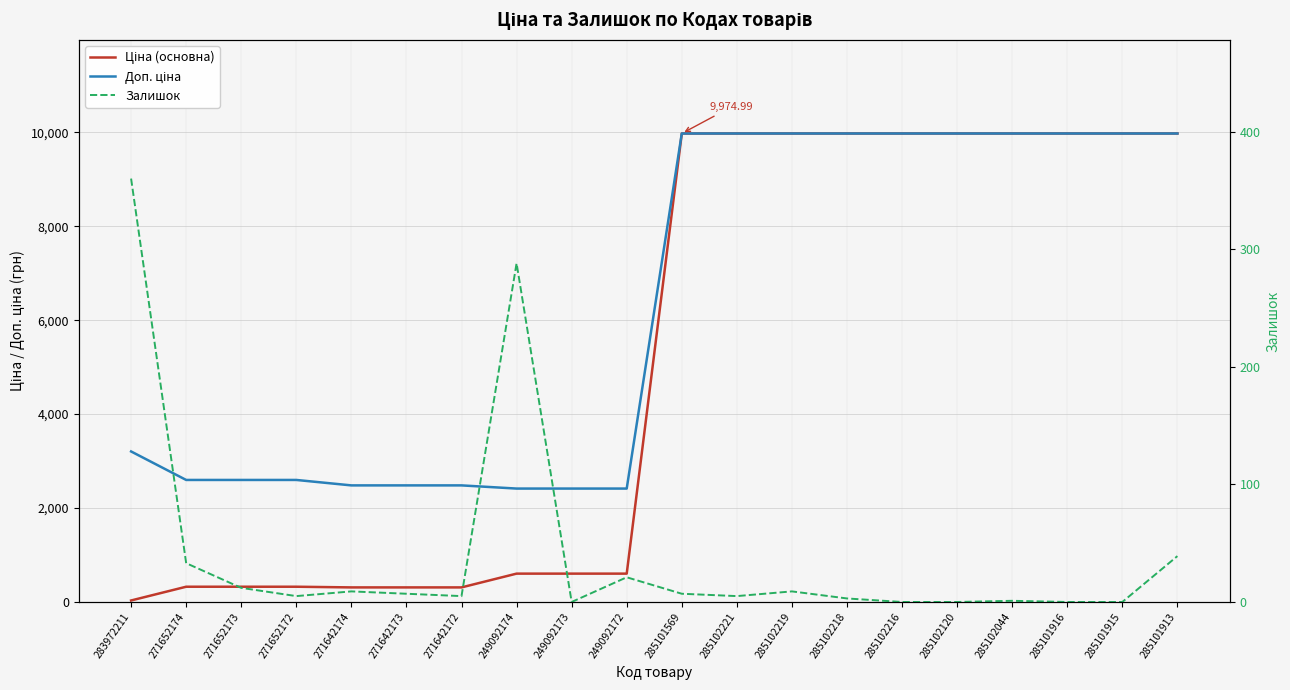

How many lines are shown in the chart?

3